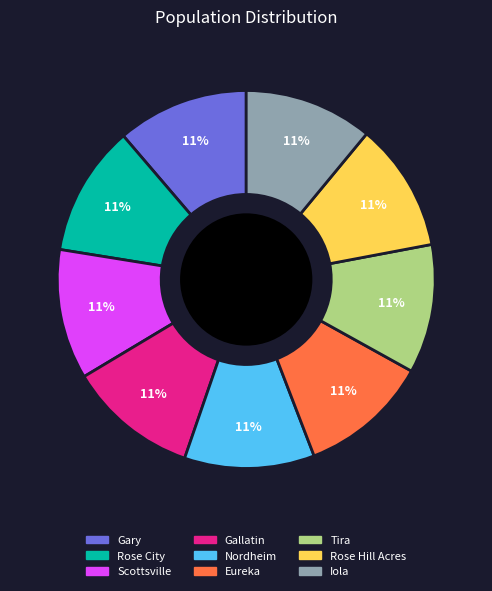

What percentage is the Scottsville slice, to the nearest percent?

11%